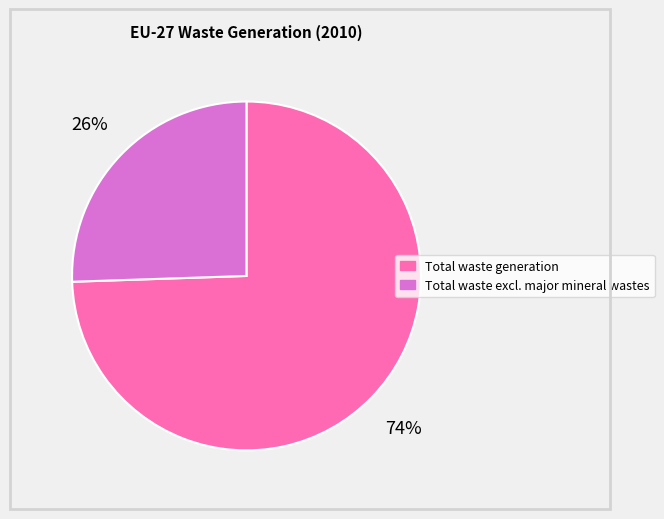

Is the sum of Total waste generation and Total waste excl. major mineral wastes greater than half?

Yes